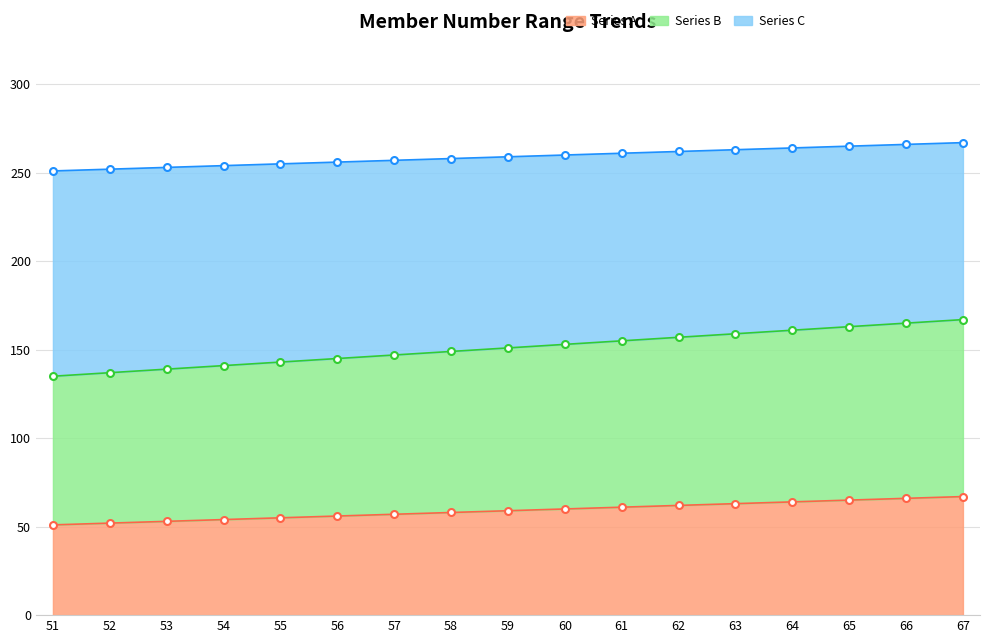

True or false: Series B and Series A intersect in this chart.

False